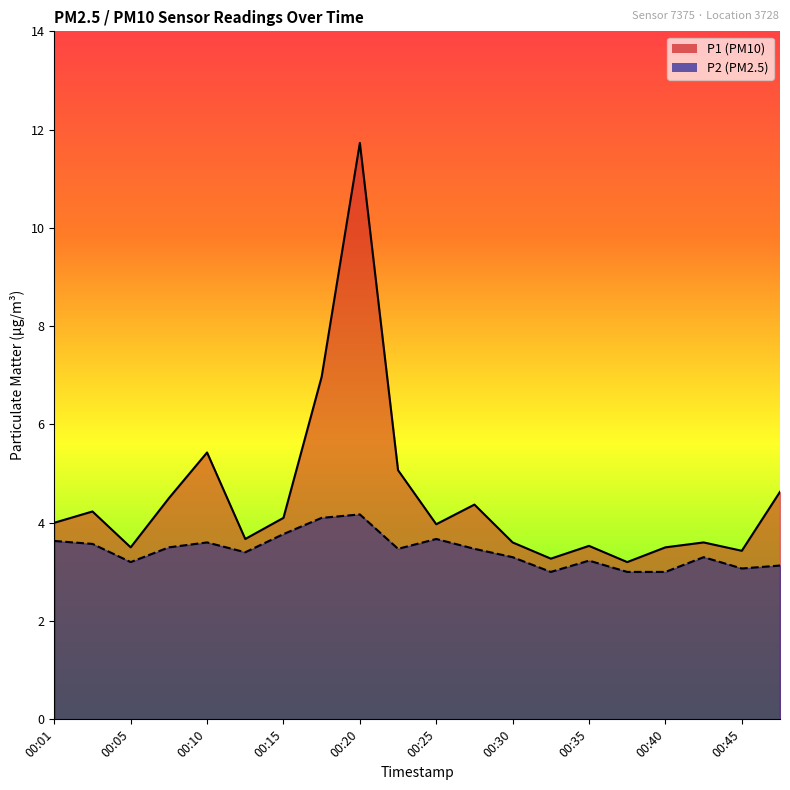

Is the value of P2 at 00:42 greater than the value of P1 at 00:18?

No